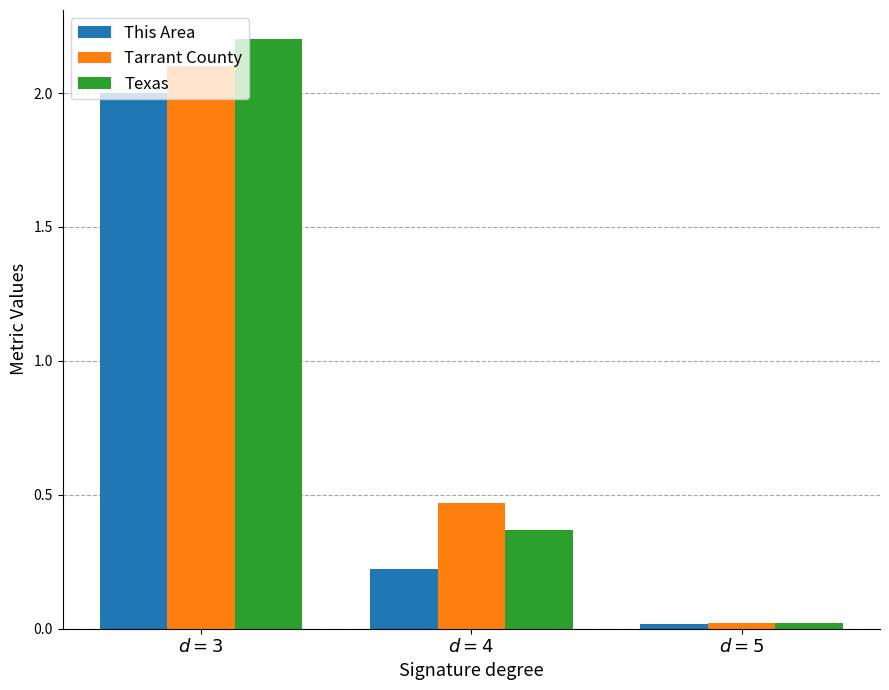

What is the label of the 2nd bar from the right?

$d = 4$